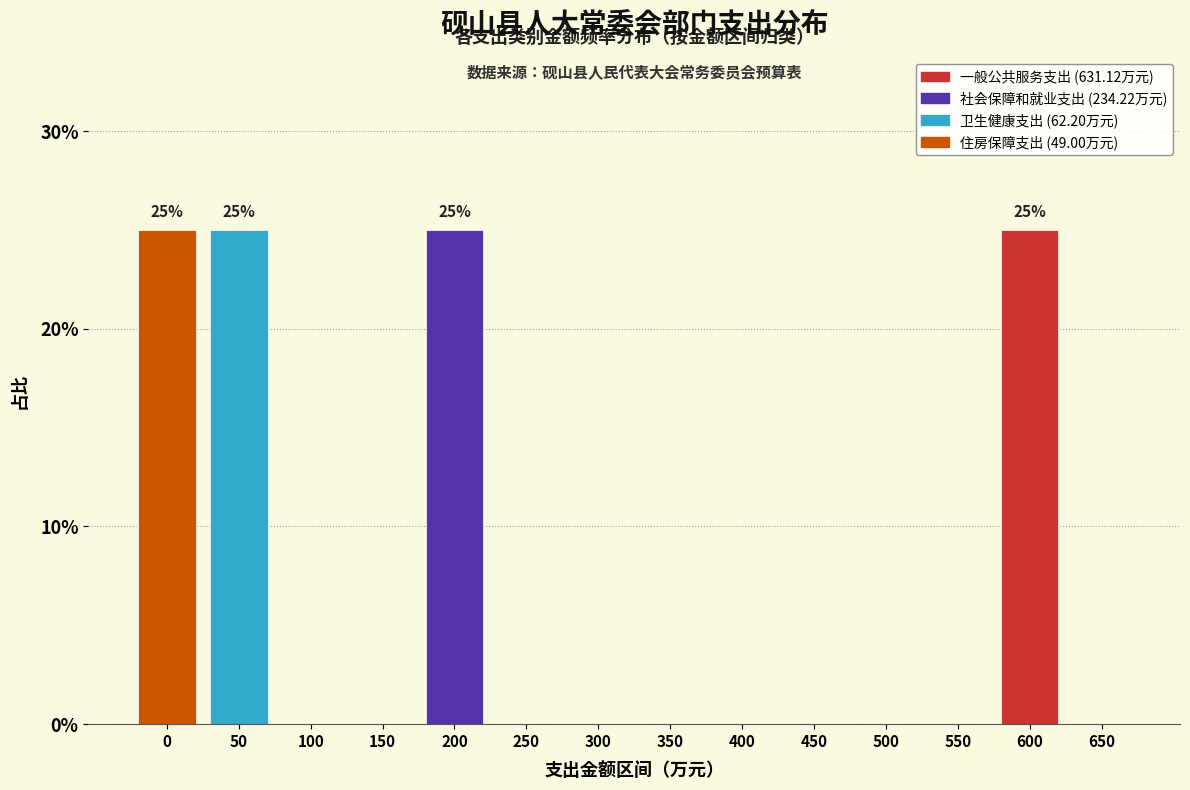

Reading left to right, extract all data points from this chart.

0=25	50=25	100=0	150=0	200=25	250=0	300=0	350=0	400=0	450=0	500=0	550=0	600=25	650=0